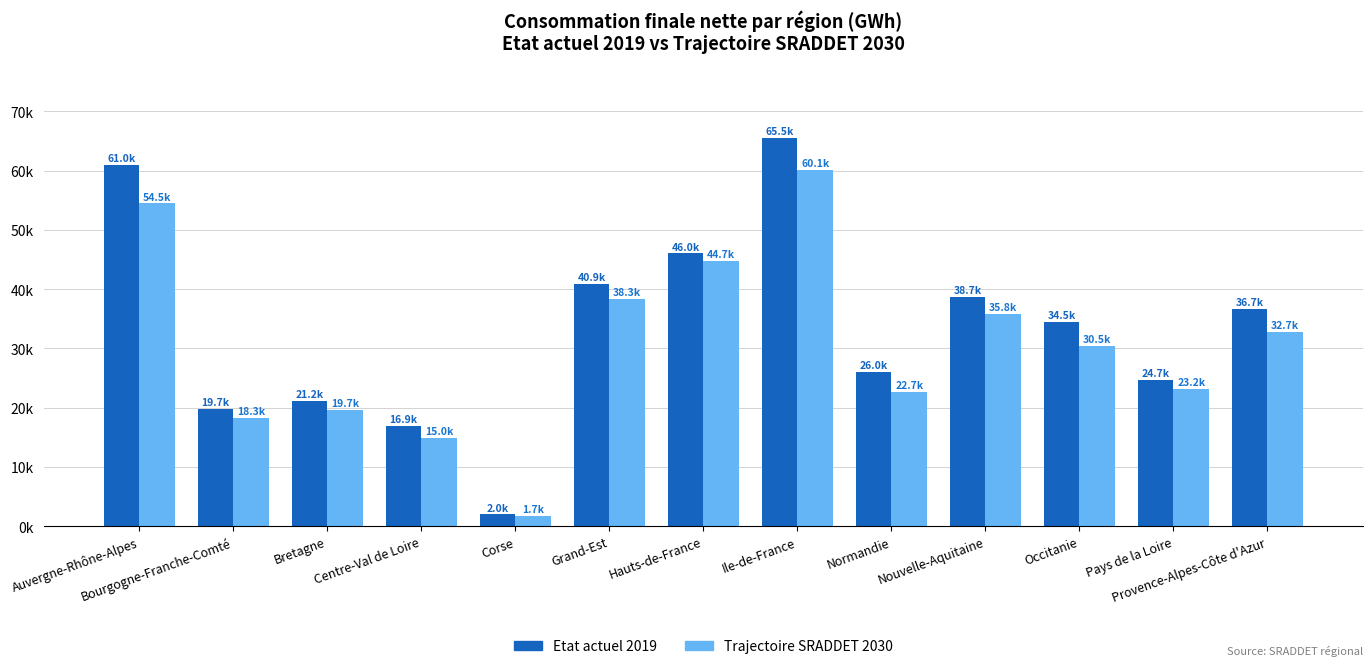

What is the value of the Etat actuel 2019 bar at the 11th from the left?

34500.3